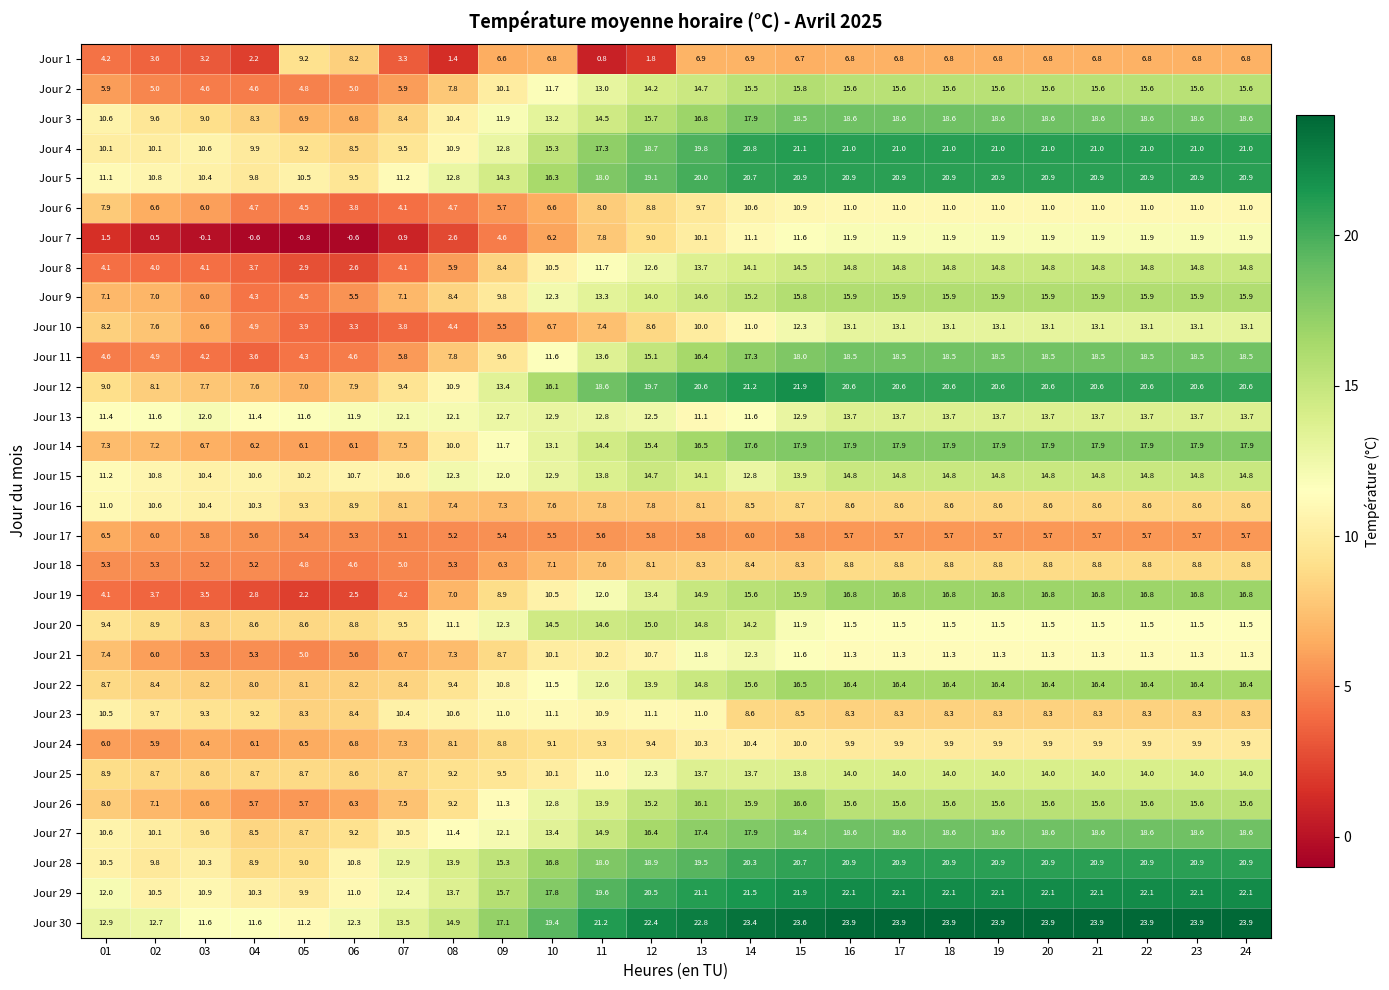

What is the smallest value displayed?

-0.8